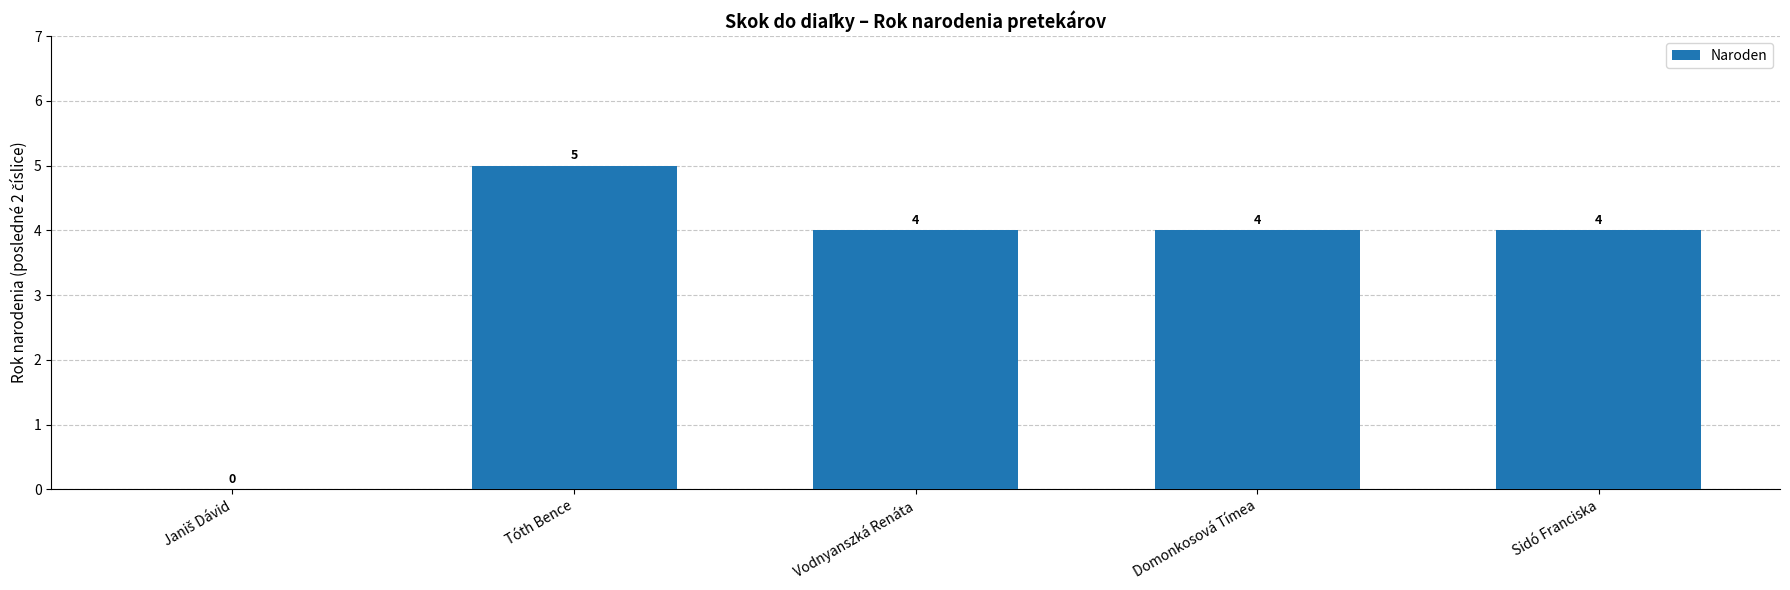

What is the average value?

3